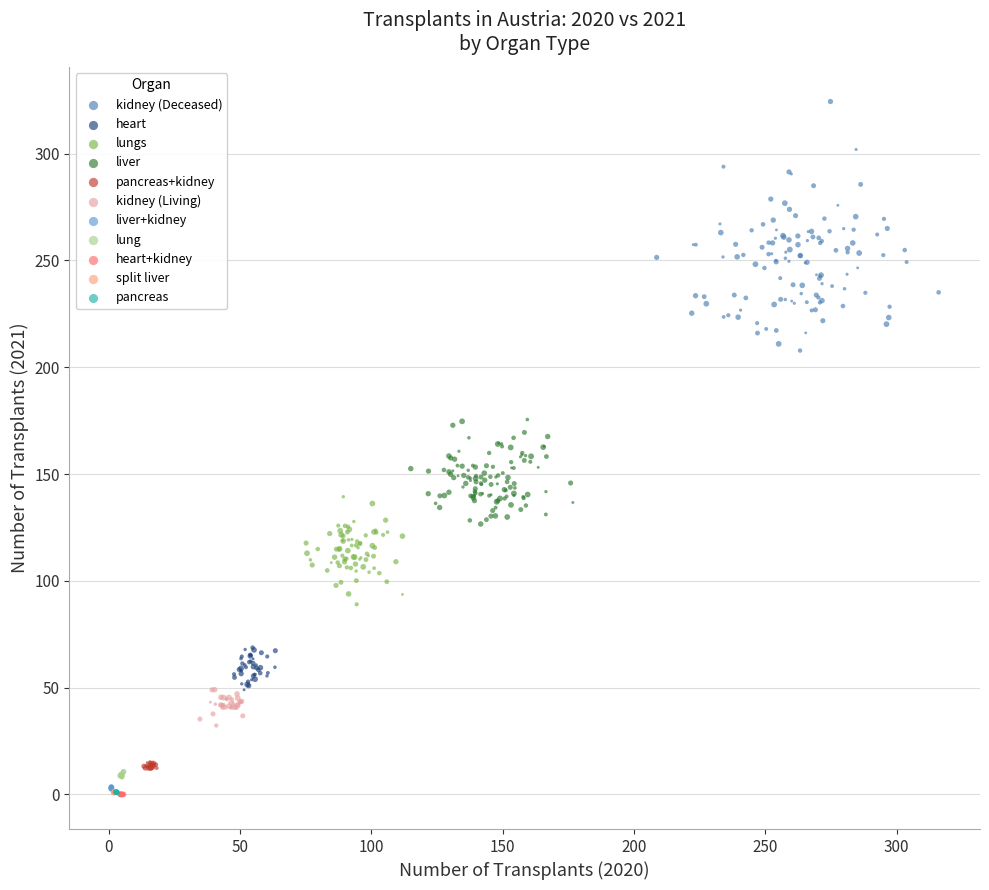

What are all the series names shown in the legend?

kidney (Deceased), heart, lungs, liver, pancreas+kidney, kidney (Living), liver+kidney, lung, heart+kidney, split liver, pancreas